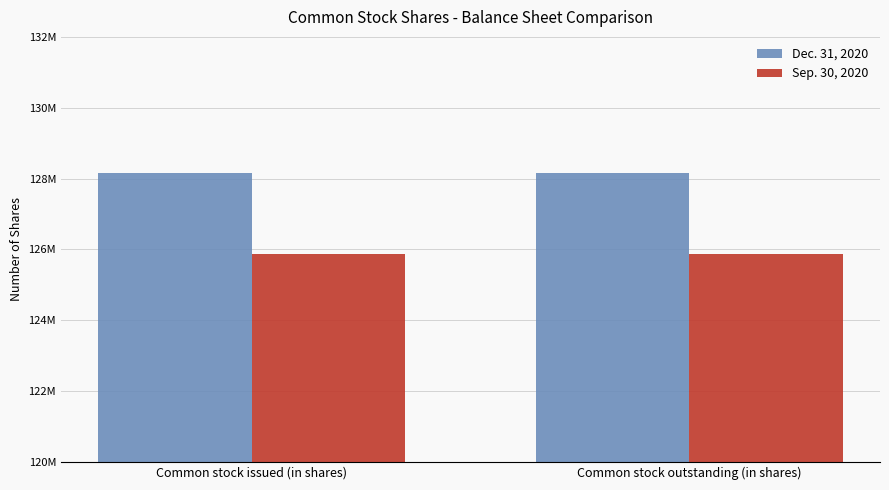

Reading left to right, extract all data points from this chart.

Dec. 31, 2020: Common stock issued (in shares)=128152961	Common stock outstanding (in shares)=128152961
Sep. 30, 2020: Common stock issued (in shares)=125882477	Common stock outstanding (in shares)=125882477